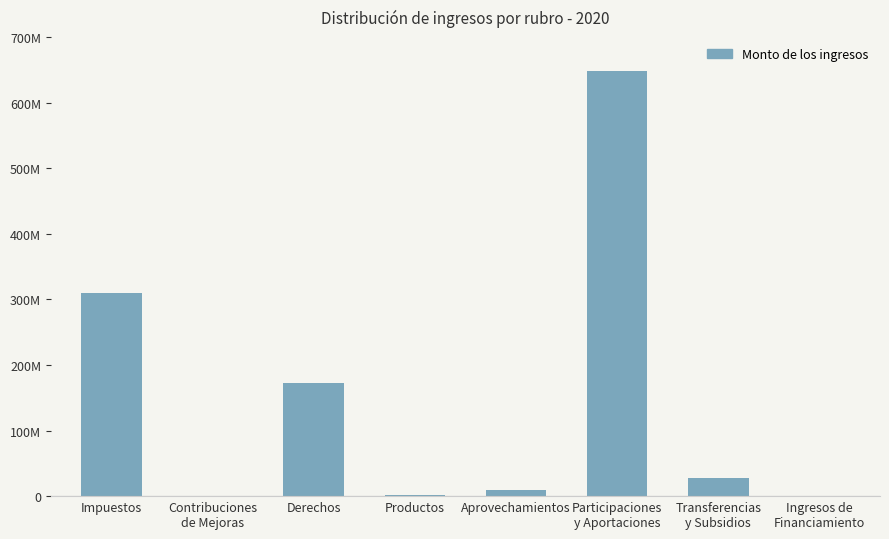

True or false: the data shows 647744830 at Participaciones
y Aportaciones.

True